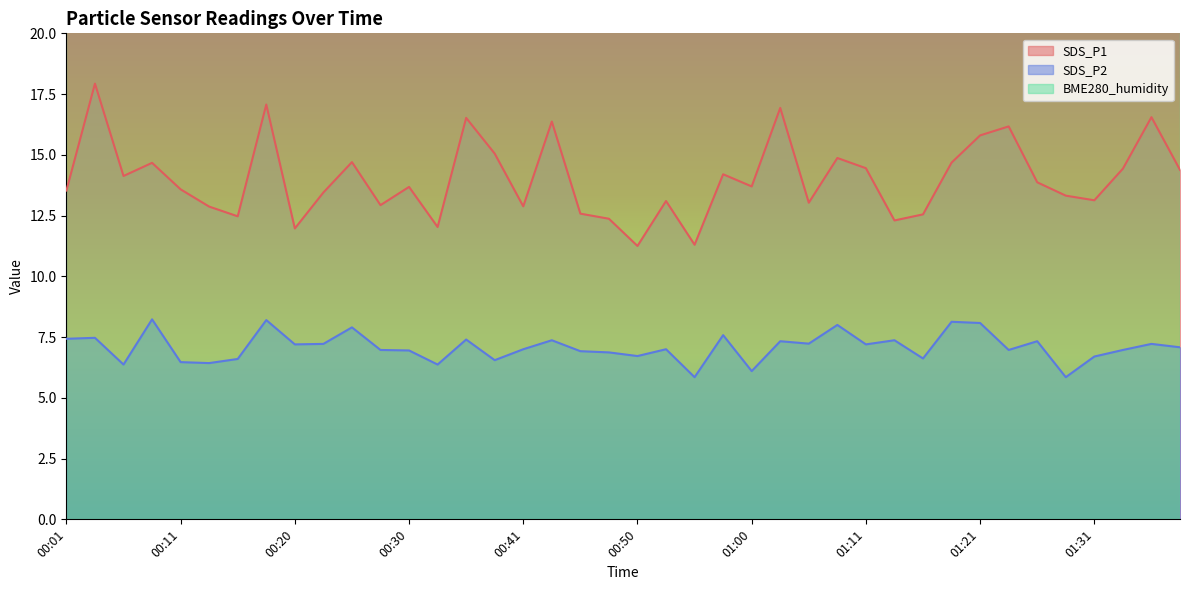

In SDS_P2, how many points are lower than both neighbors (excluding endpoints)?

13